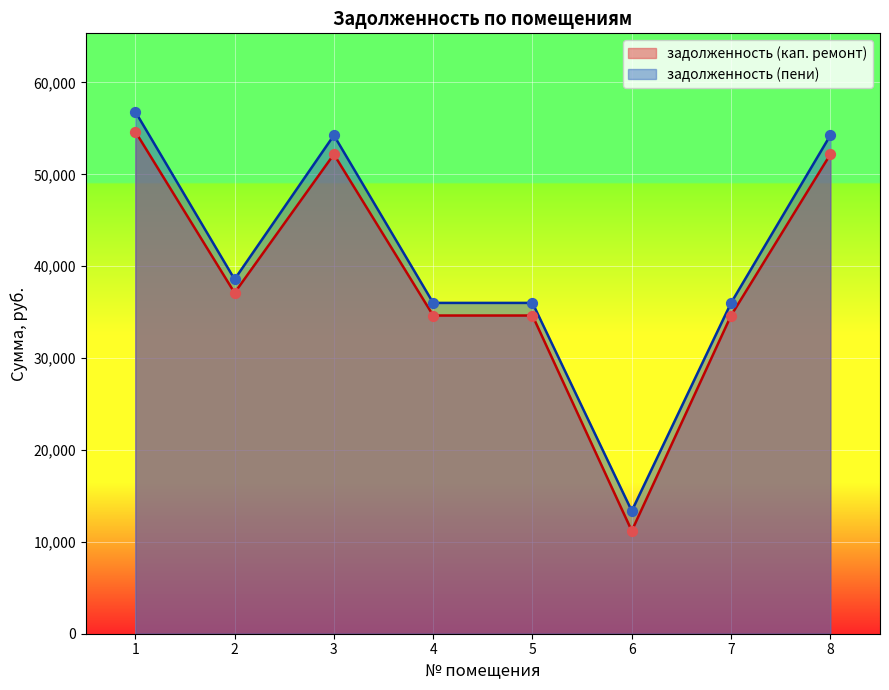

Is the value of задолженность (кап. ремонт) at 7 greater than the value of задолженность (пени) at 2?

No